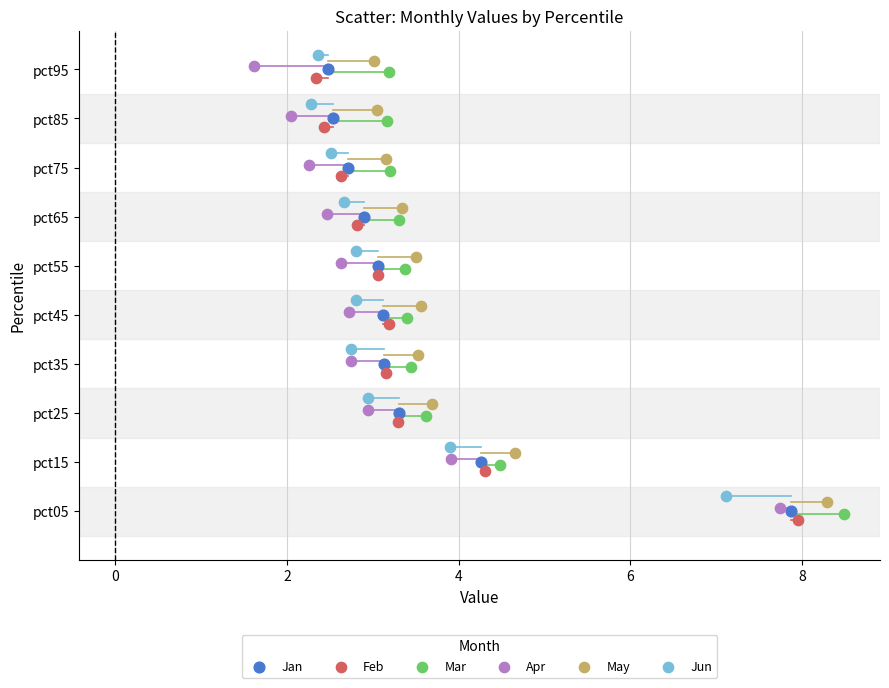

What are all the series names shown in the legend?

Jan, Feb, Mar, Apr, May, Jun